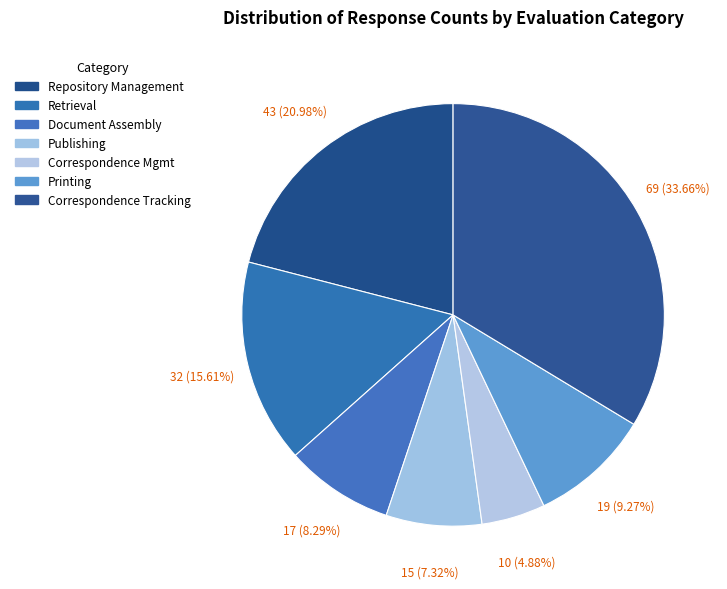

To the nearest percent, what portion does Retrieval represent?

16%